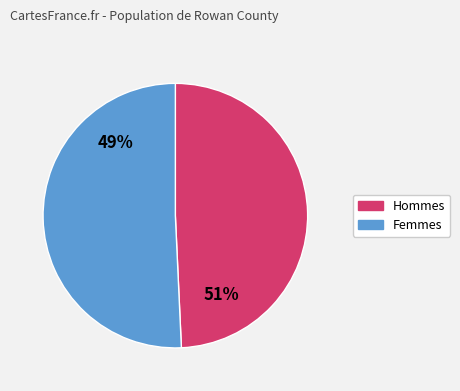

Combined, what portion of the pie is Male and Female?

100.0%